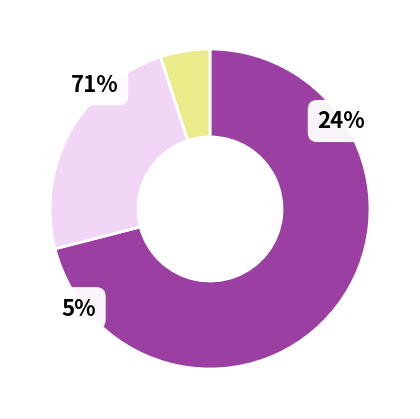

How many slices are in this pie chart?

3